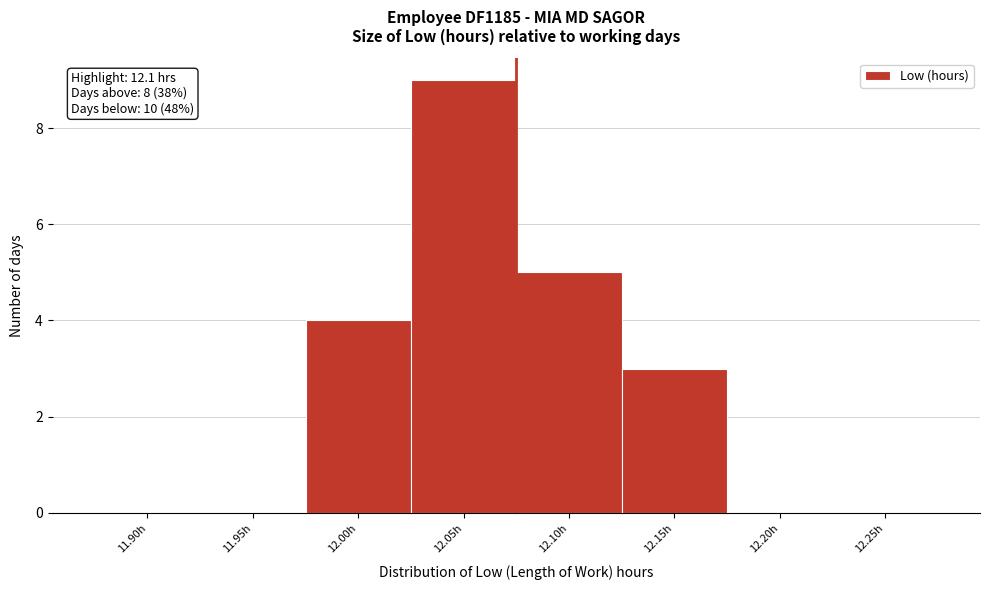

Reading left to right, what are all the values shown in this chart?

11.90h=0	11.95h=0	12.00h=4	12.05h=9	12.10h=5	12.15h=3	12.20h=0	12.25h=0